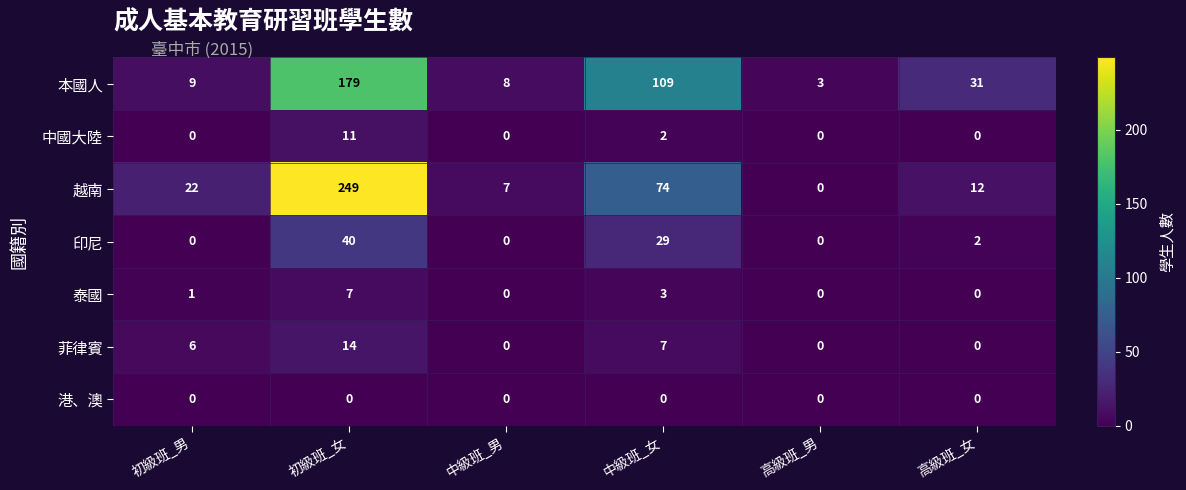

What is the highest value of the 菲律賓 series?

14